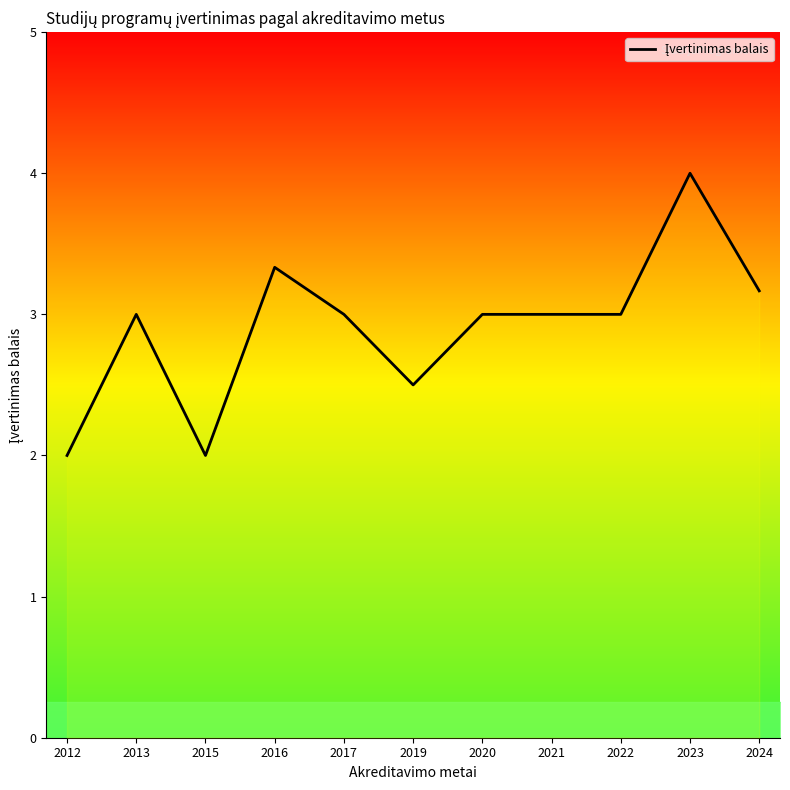

What is the value of the 4th point from the left?

3.3